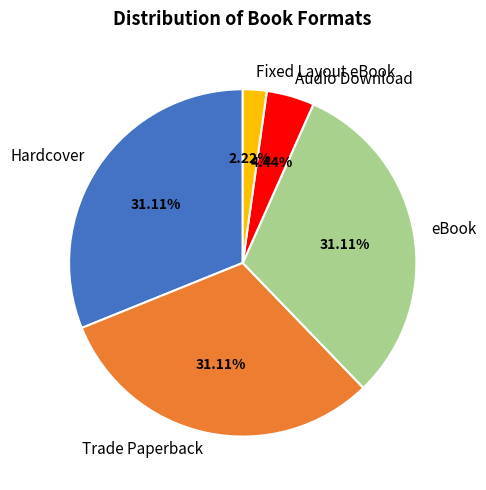

Which slice is the smallest?

Fixed Layout eBook